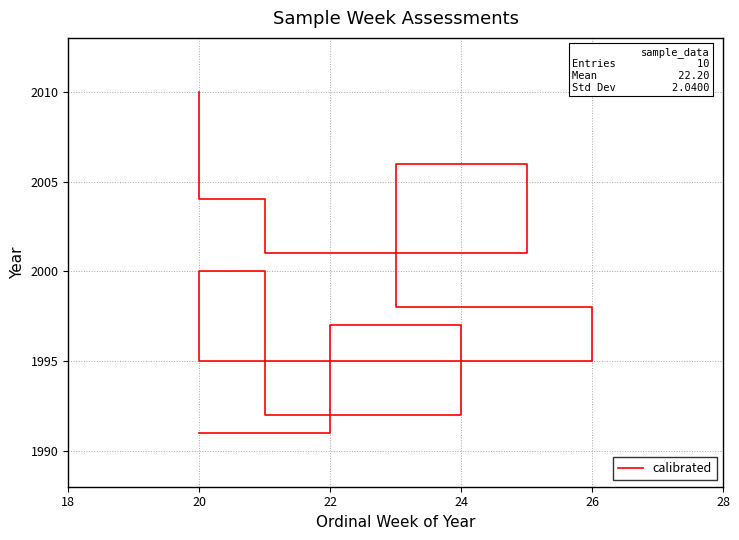

What is the maximum value shown in the chart?

2010